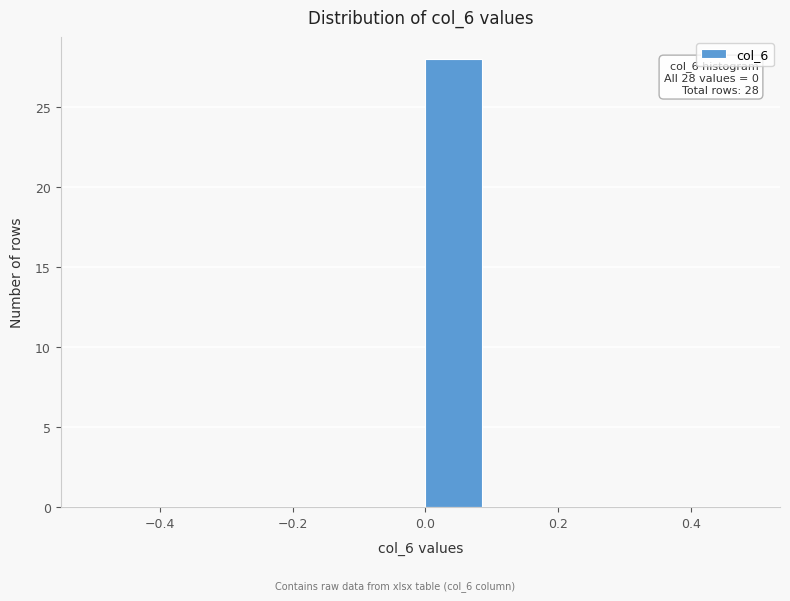

Which range on the x-axis has the tallest bar?

0.0 to 0.1